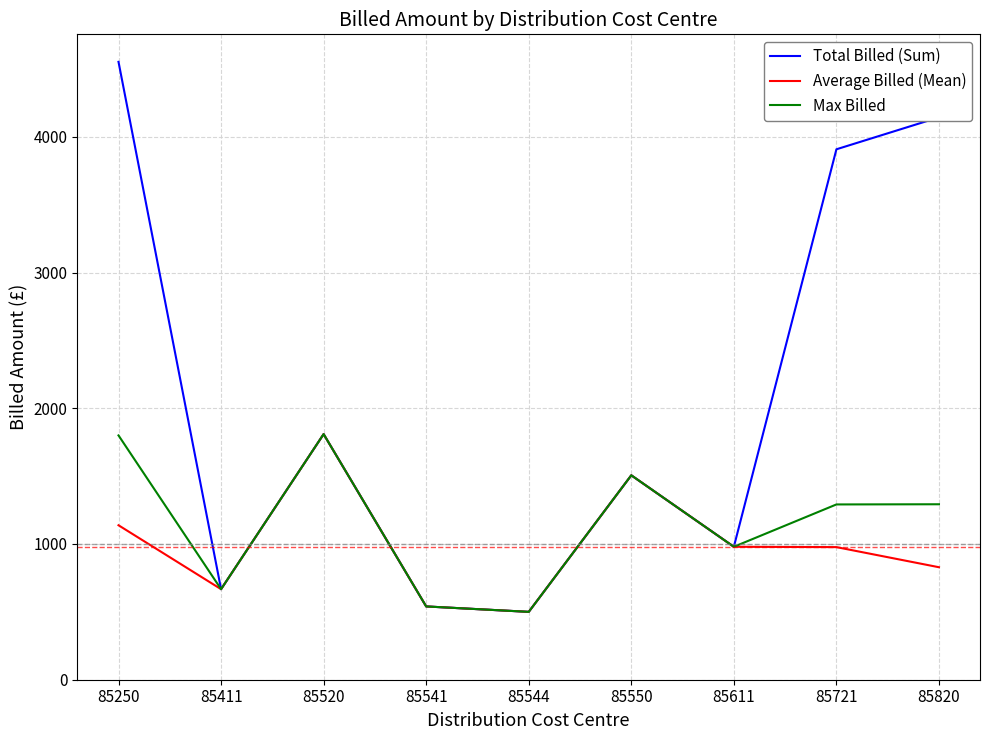

What is the minimum value shown in the chart?

500.0